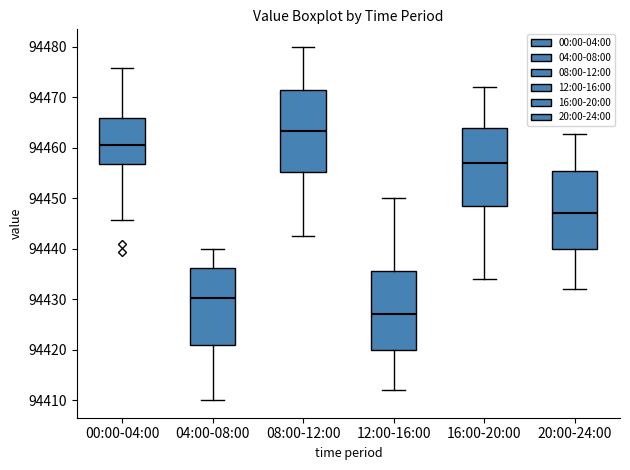

Where is the lower edge of the box for 04:00-08:00 on the y-axis? The values are not printed on the chart, so give them approximately, as read against the axis.

94421